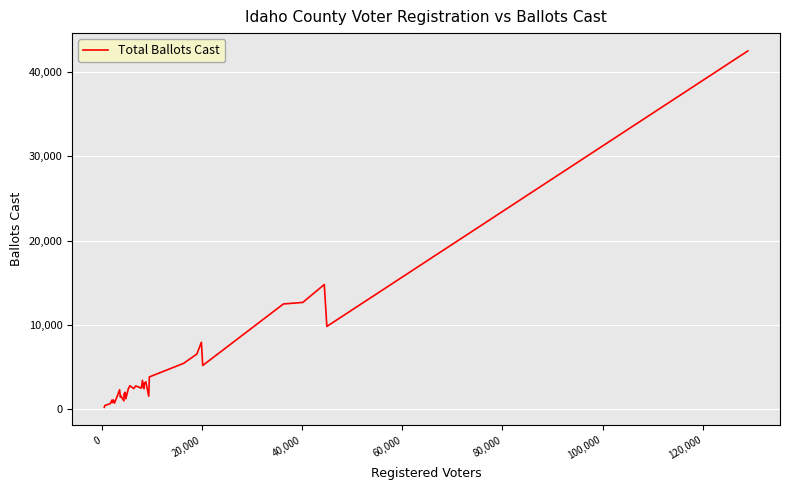

What is the difference between the maximum and minimum values?

42232